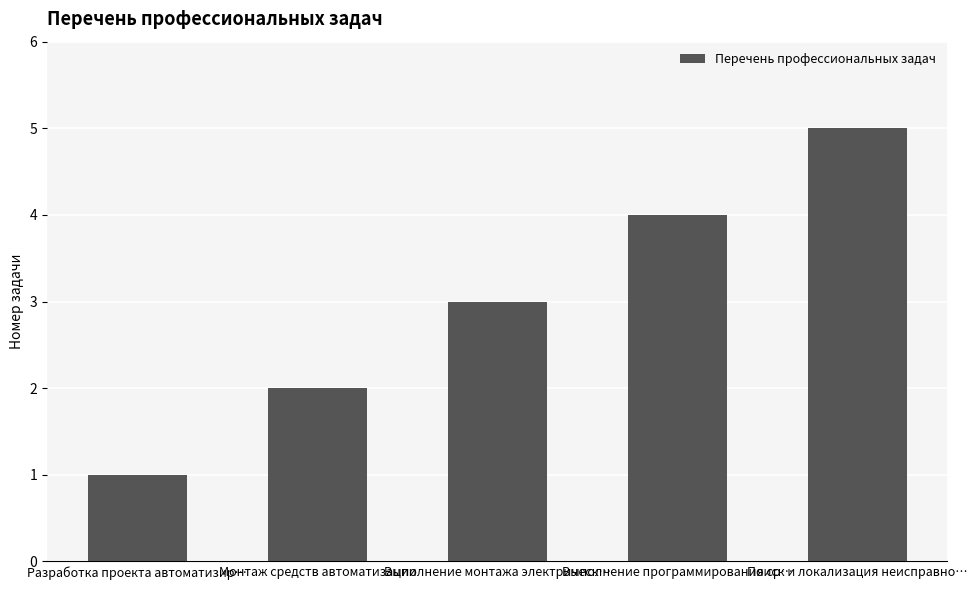

What position from the left is Выполнение монтажа электрическ…?

3